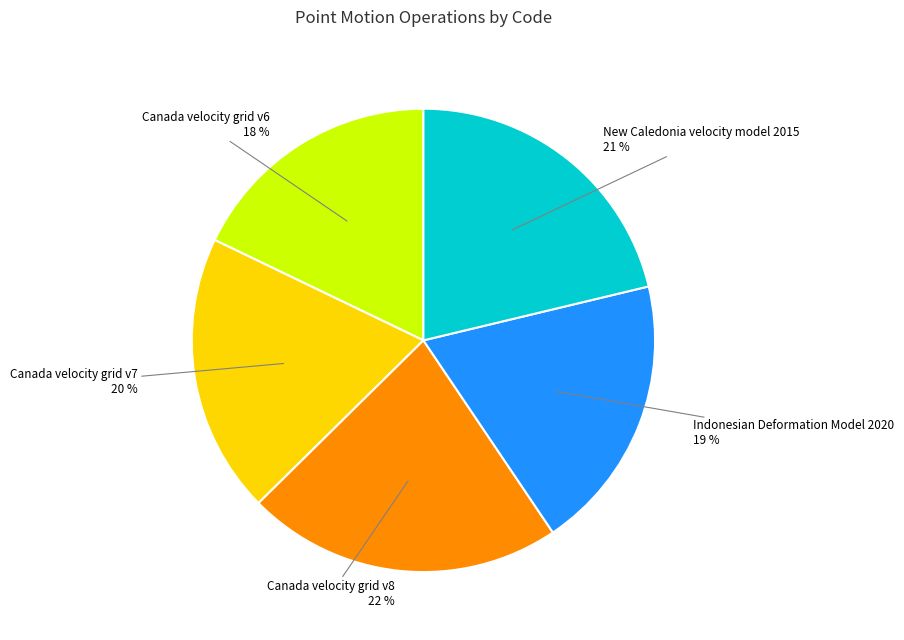

Is there a majority slice in this chart?

No